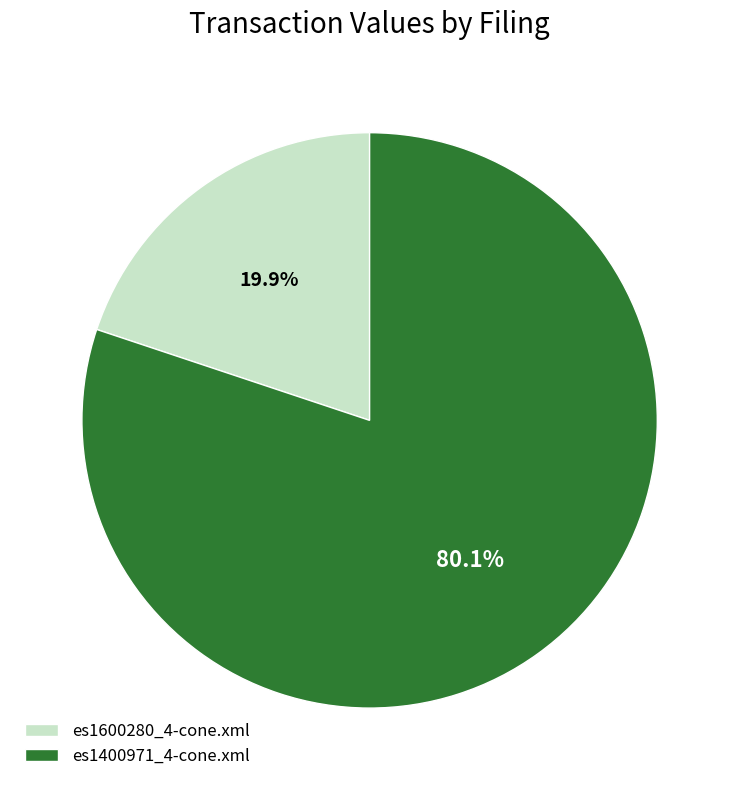

Which category has the smallest portion of the pie?

es1600280_4-cone.xml